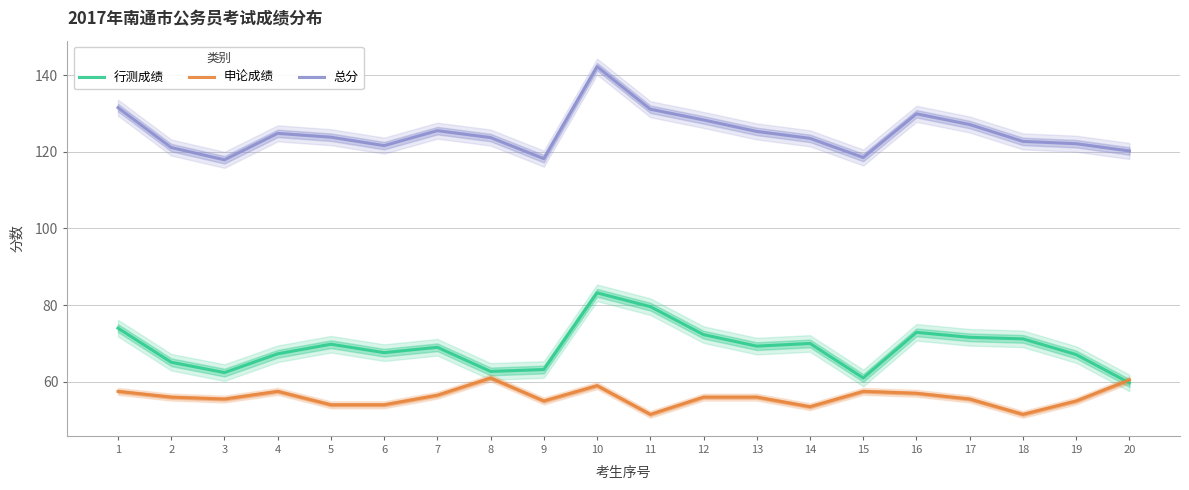

The value of 总分 at 3 is 182.1. True or false?

False